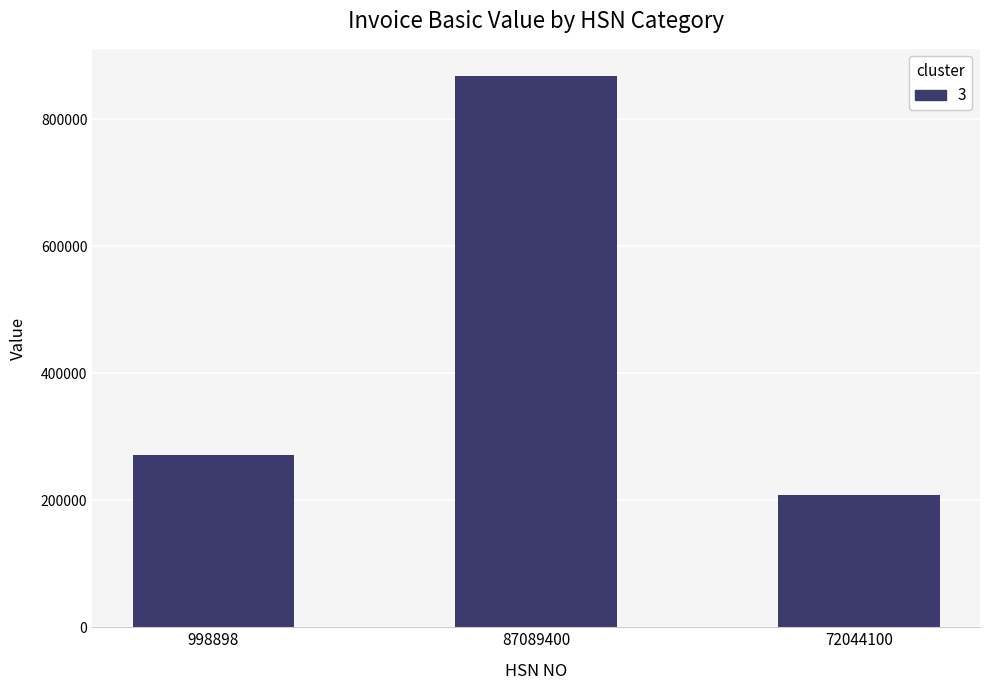

The value at 72044100 is 208800.0. True or false?

True